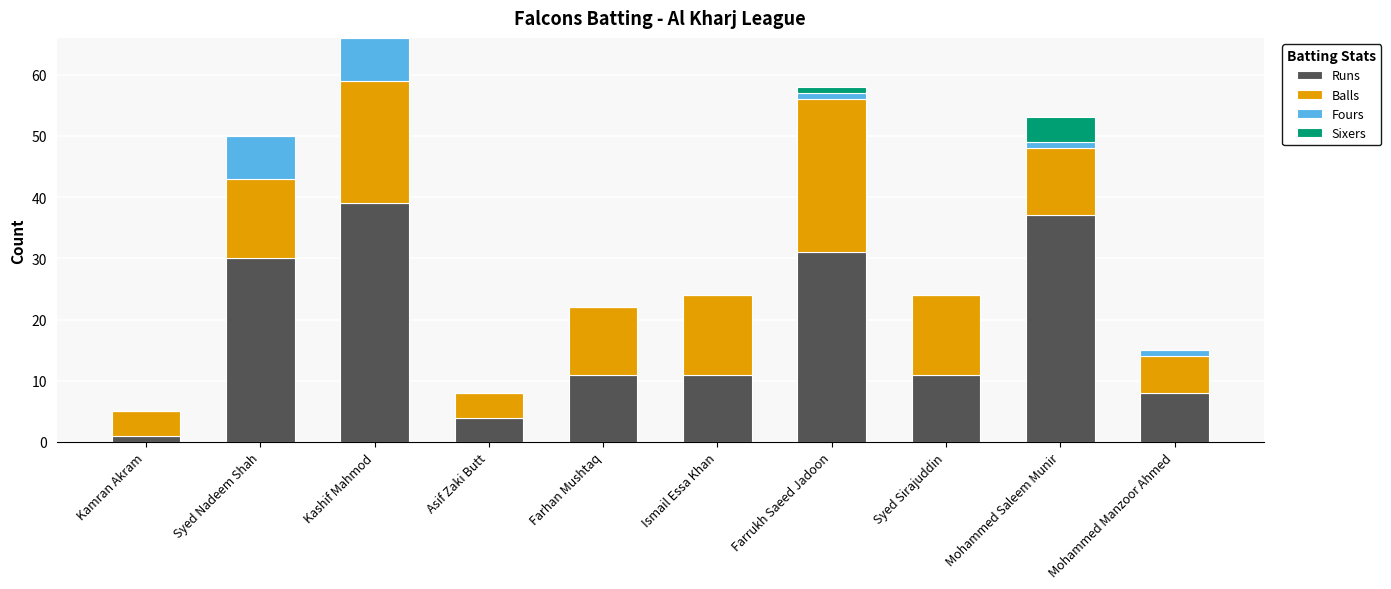

Is it true that Runs equals 18 at Farhan Mushtaq?

False